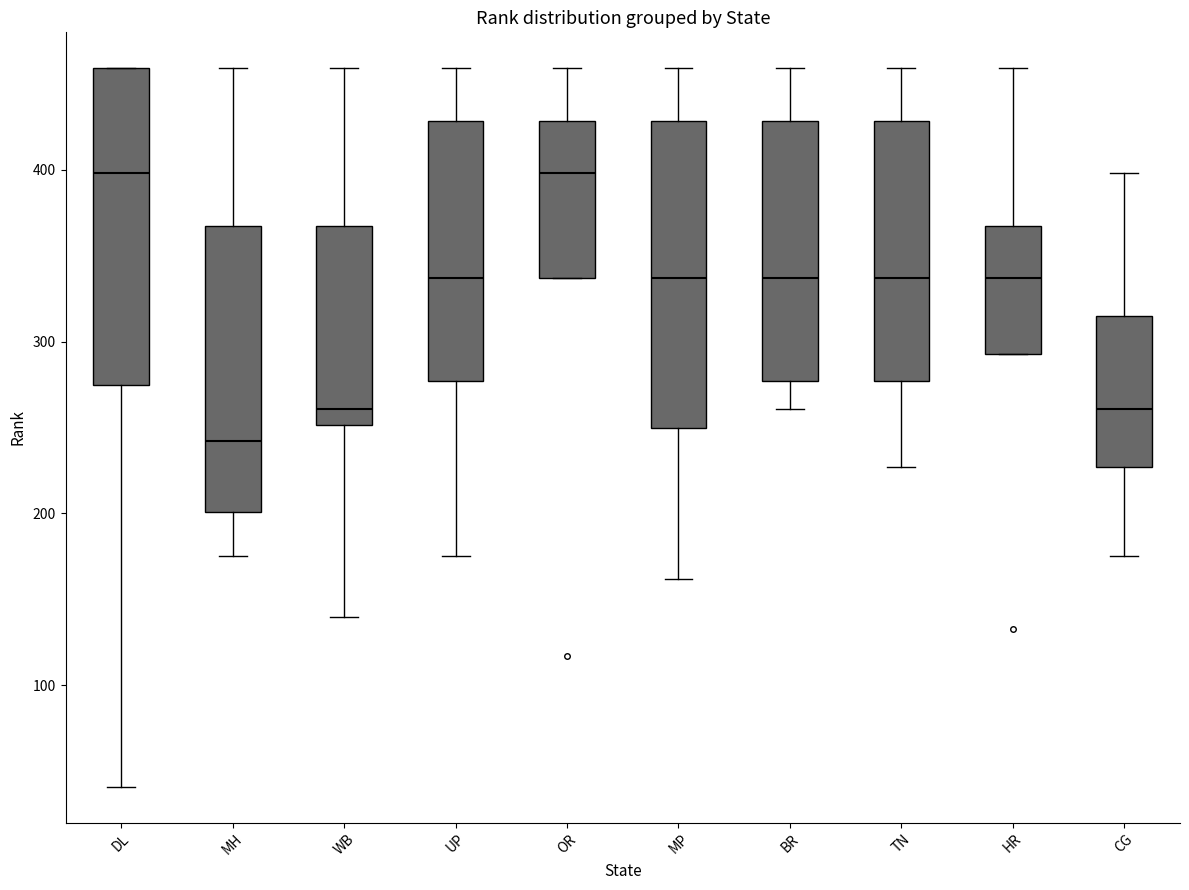

Where does the lower whisker of the box for DL end on the y-axis? The values are not printed on the chart, so give them approximately, as read against the axis.

40